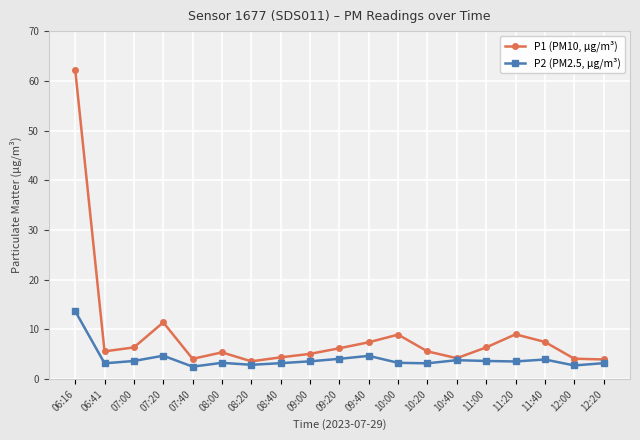

What are all the series names shown in the legend?

P1 (PM10, µg/m³), P2 (PM2.5, µg/m³)